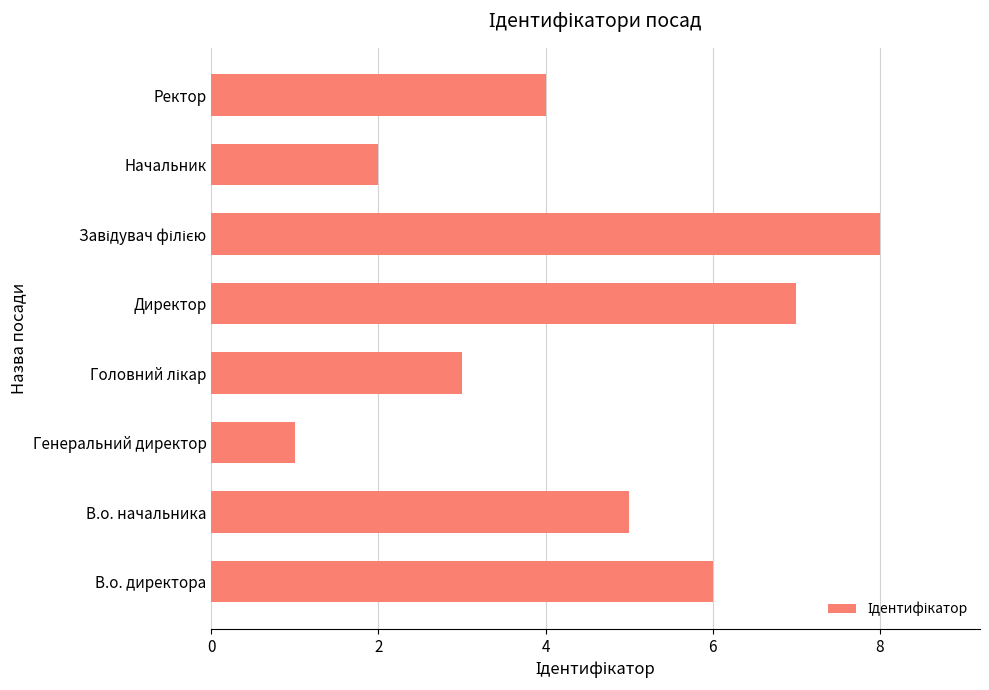

True or false: the data shows 6 at Ректор.

False